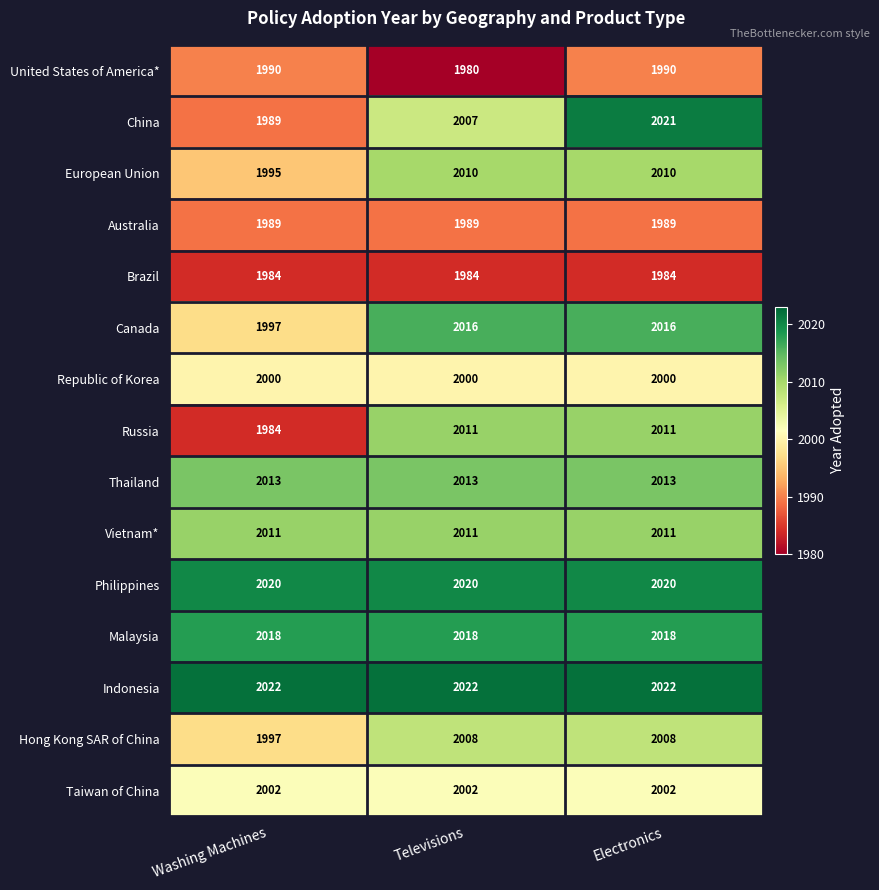

What value does the Australia series have at Washing Machines?

1989